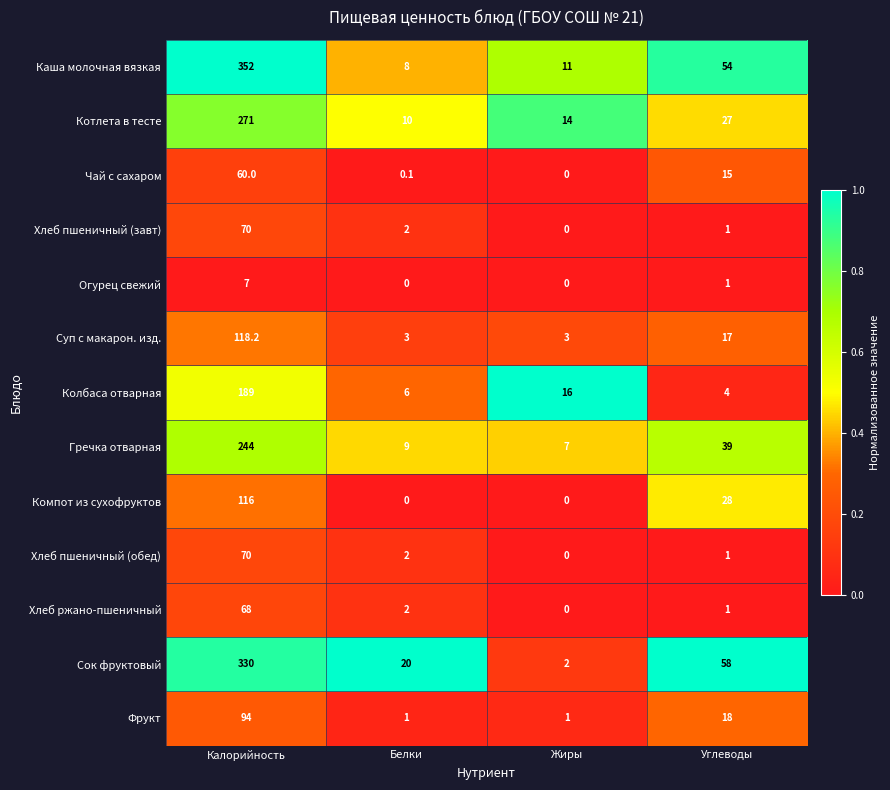

What is the difference between the second highest and minimum values in the Гречка отварная series?

32.0